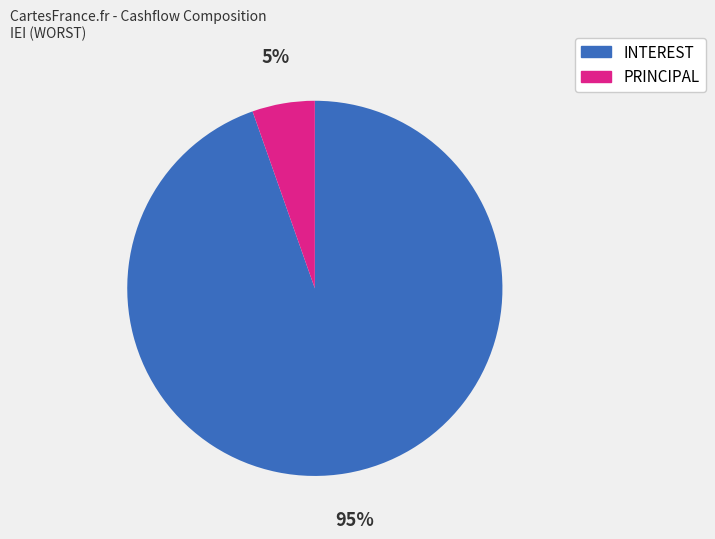

To the nearest percent, what is the average slice percentage?

50%